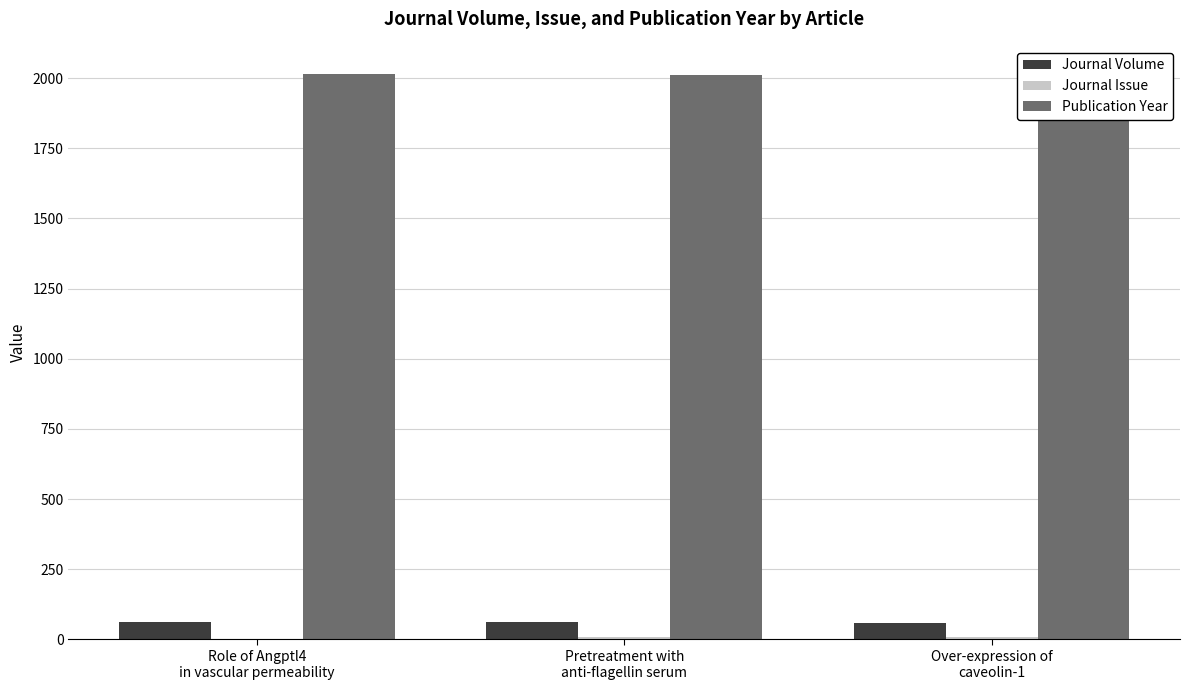

Is it true that Publication Year equals 2014 at Role of Angptl4
in vascular permeability?

True